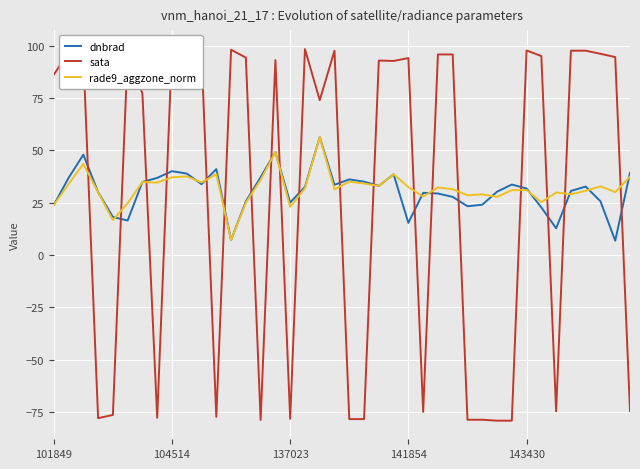

What are all the series names shown in the legend?

dnbrad, sata, rade9_aggzone_norm